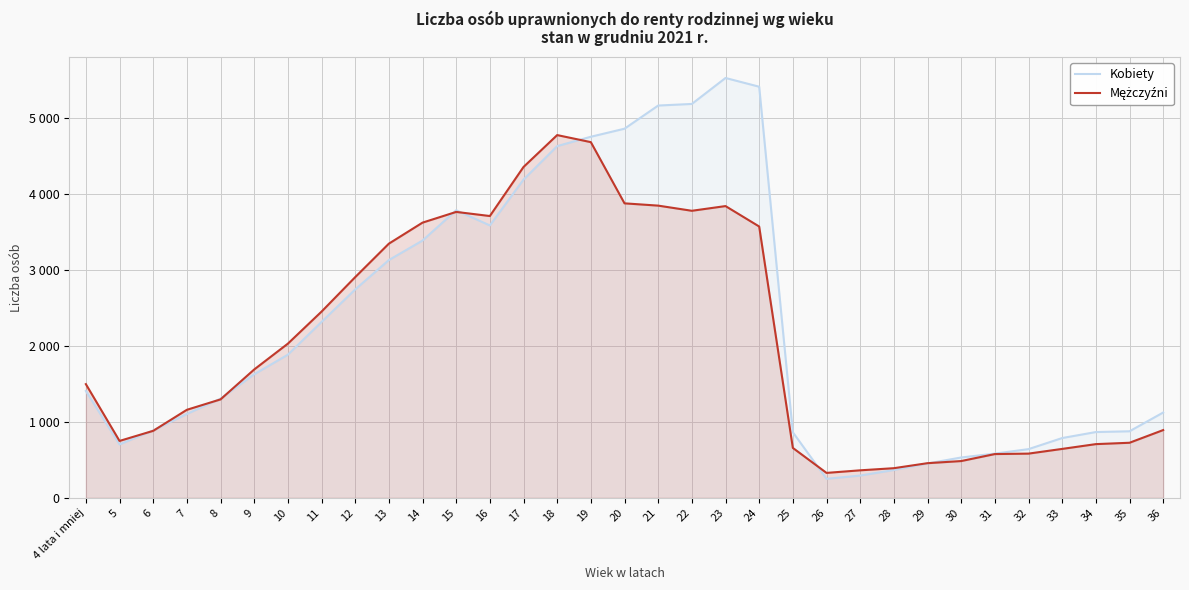

Count the number of categories in the chart.

33